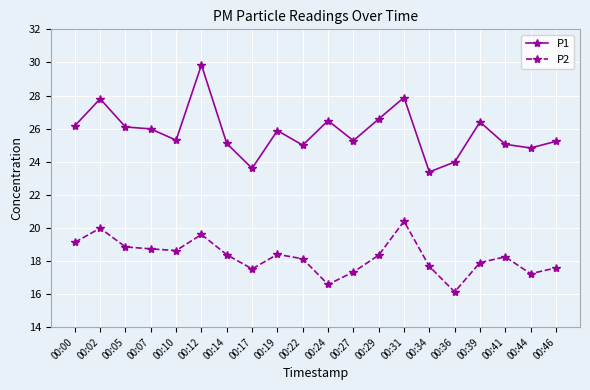

What is the sum of all P2 values?

364.8